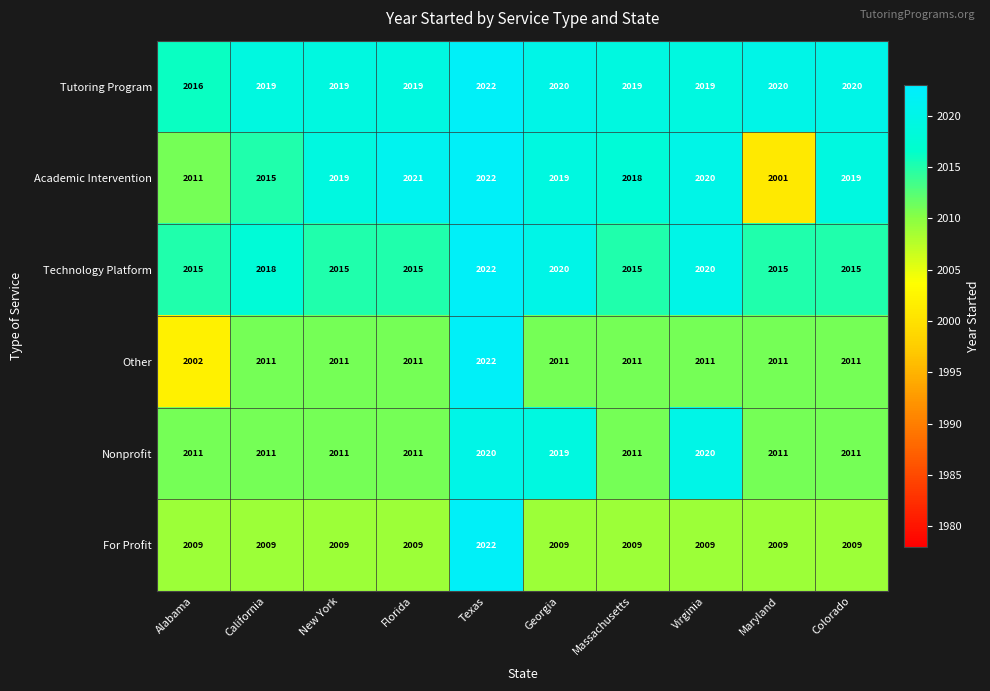

What is the approximate value of Tutoring Program at Georgia?

2020